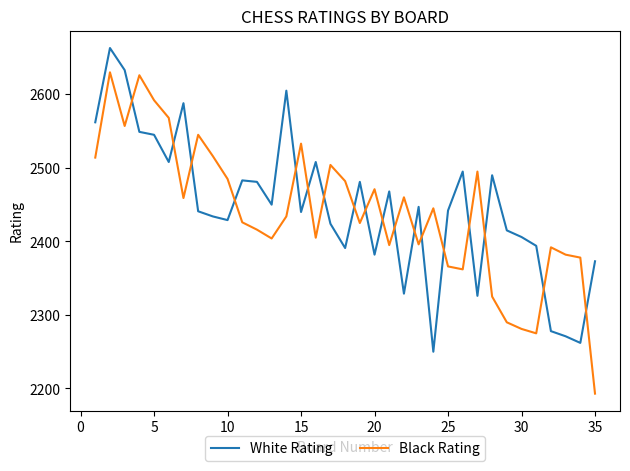

Which series ends up on top after the final intersection of Black Rating and White Rating?

White Rating